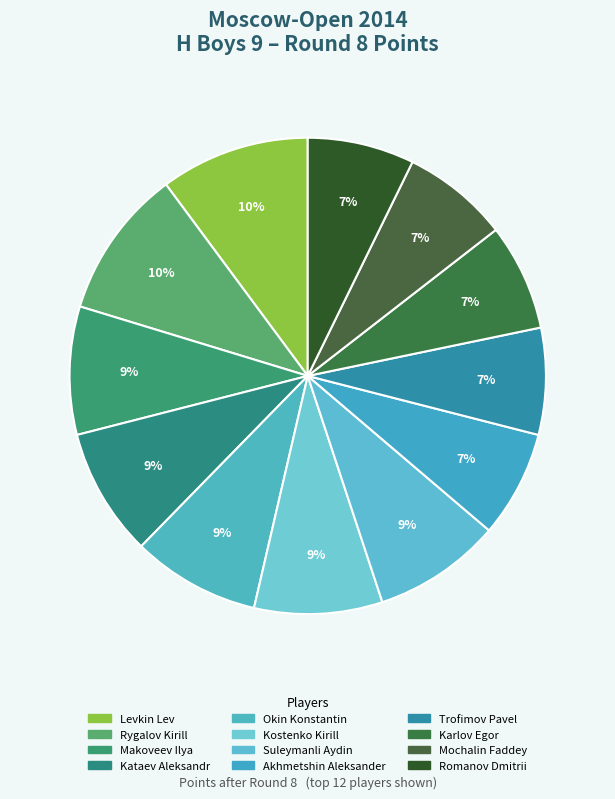

True or false: Romanov Dmitrii accounts for 7% of the total.

True